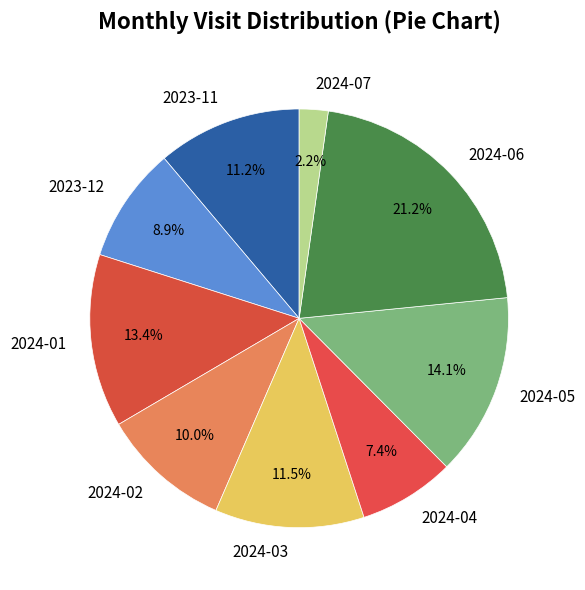

Which has a higher value, 2024-01 or 2024-02?

2024-01